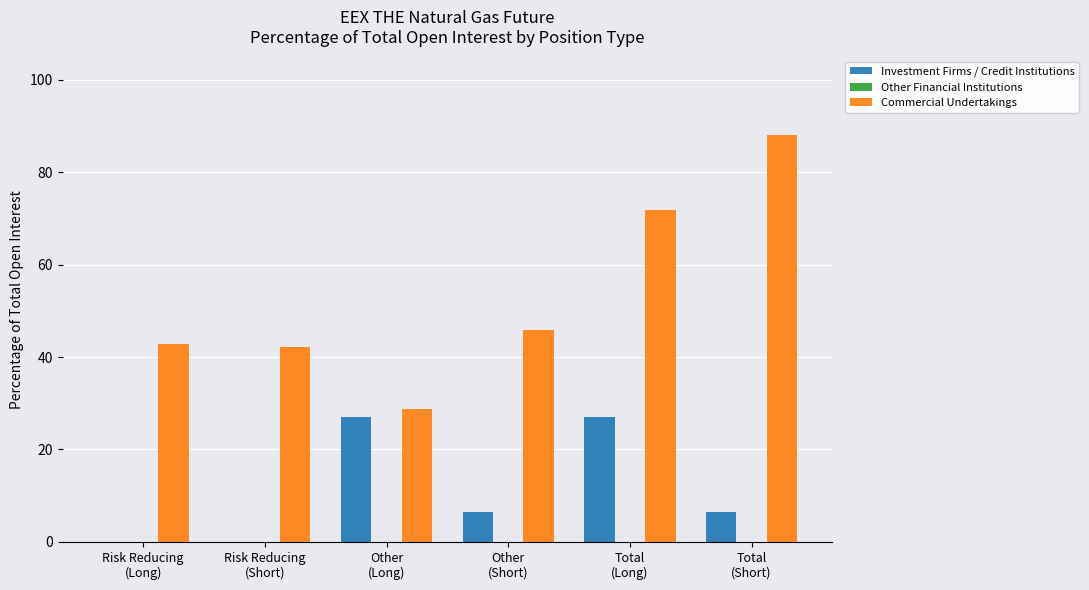

What is the maximum value for Commercial Undertakings?

88.0